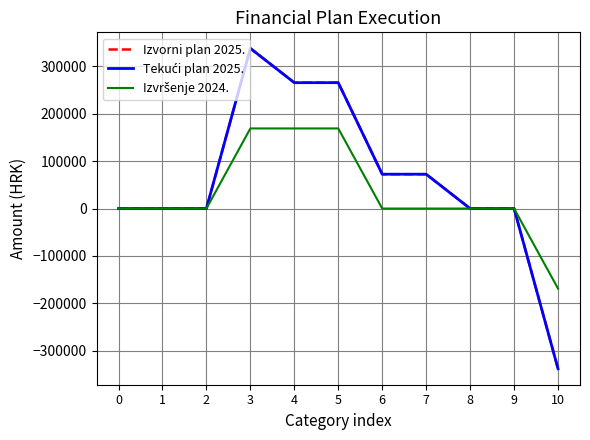

How many lines are shown in the chart?

3